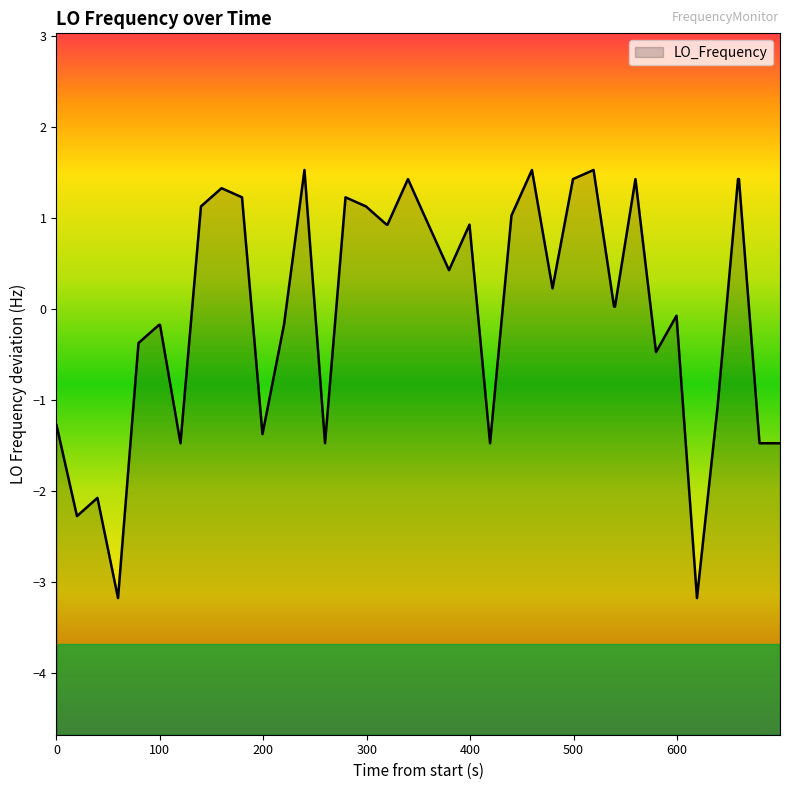

What is the greatest value displayed?

1.5